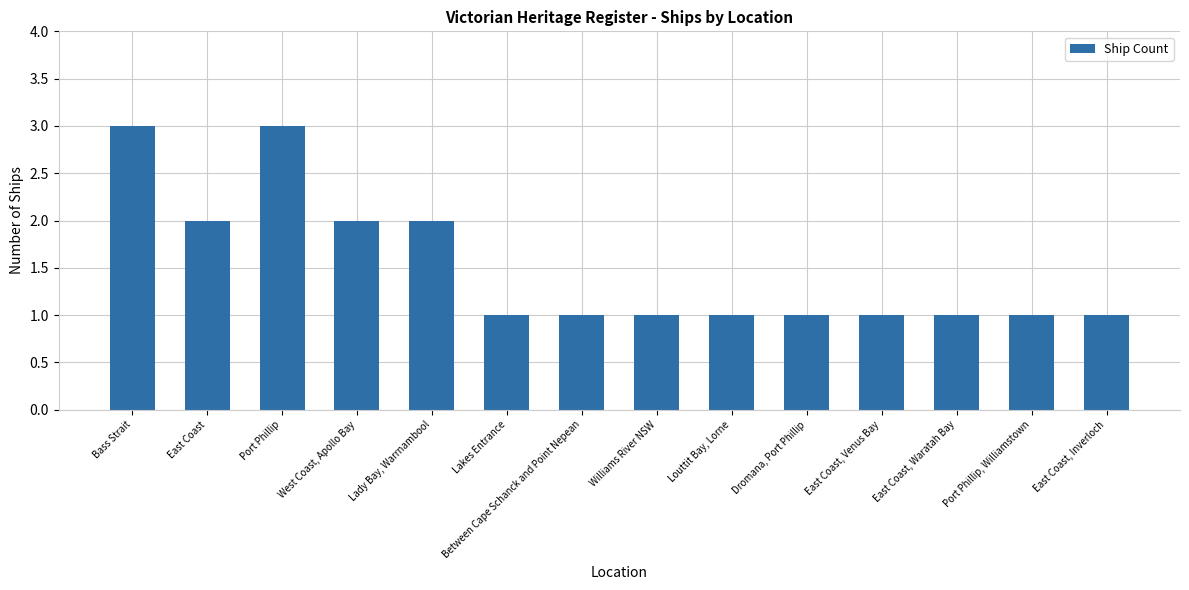

What is the value of the 7th bar from the left?

1